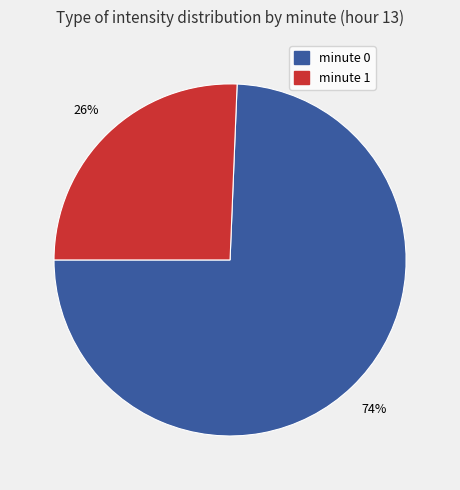

The minute 1 slice represents 32% of the pie. True or false?

False